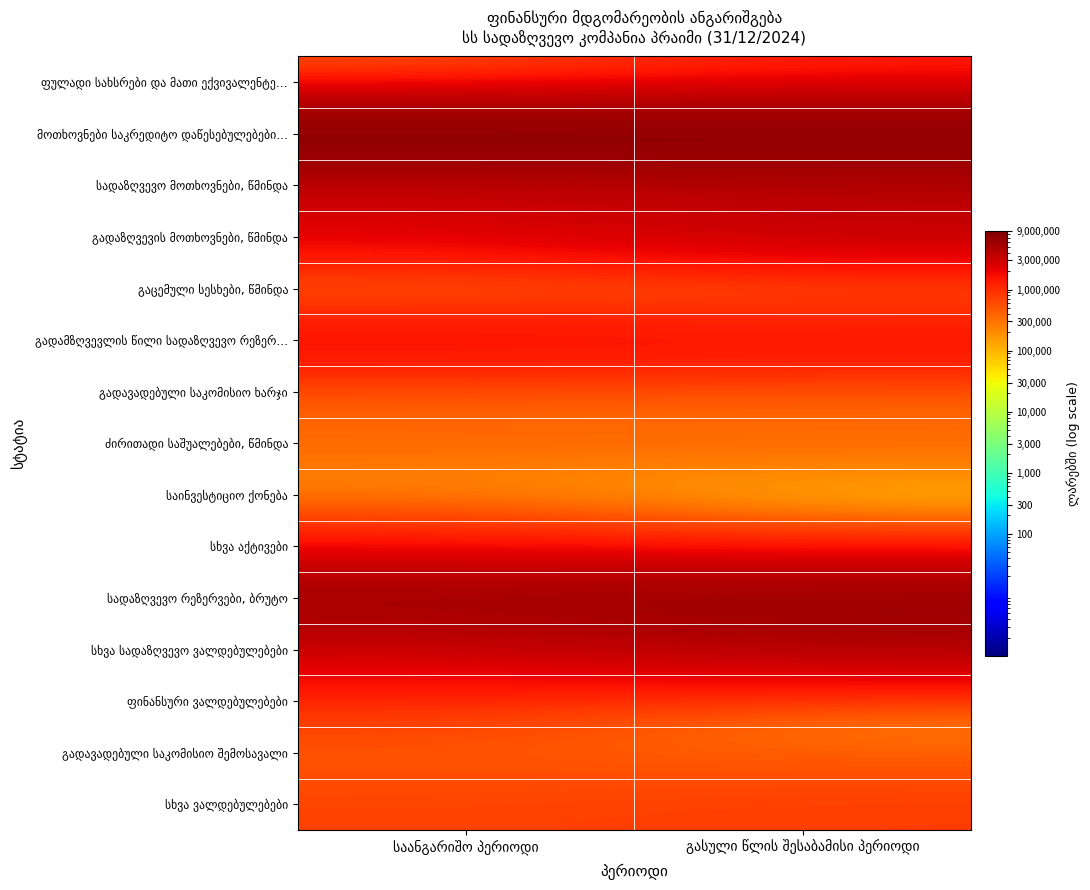

Which series has the widest spread of values?

სხვა სადაზღვევო ვალდებულებები